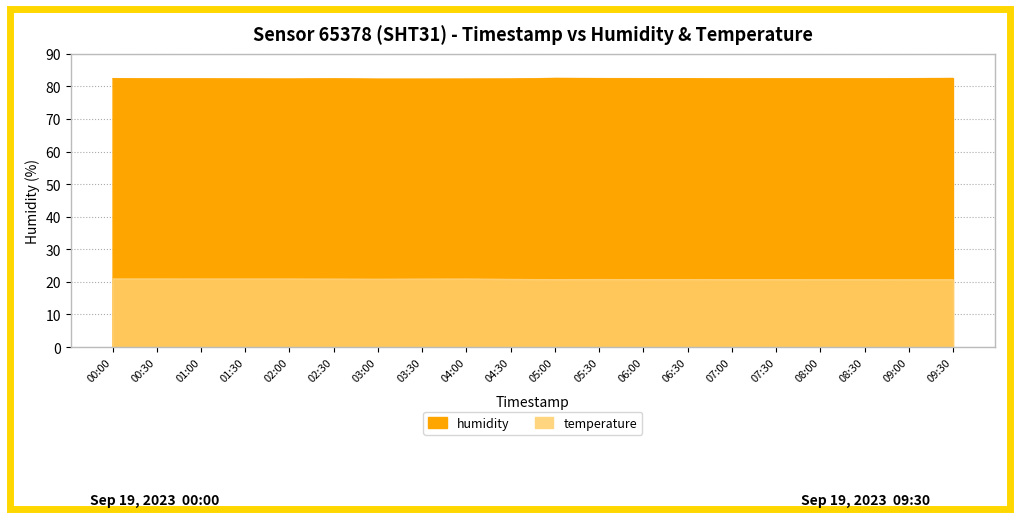

At which category is the sum across all series the highest?

00:00